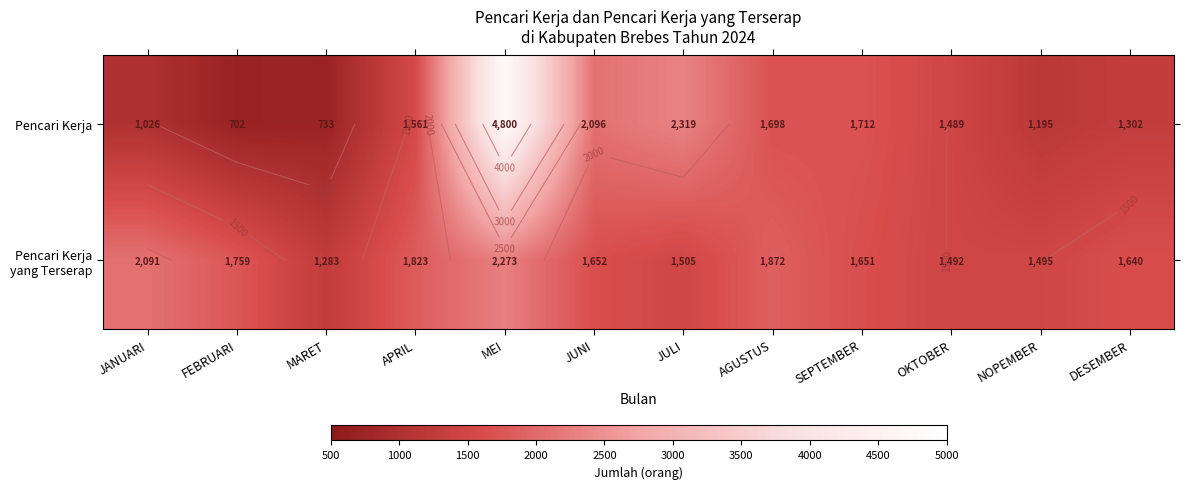

How many data points in Pencari Kerja yang Terserap are less than 1652?

6